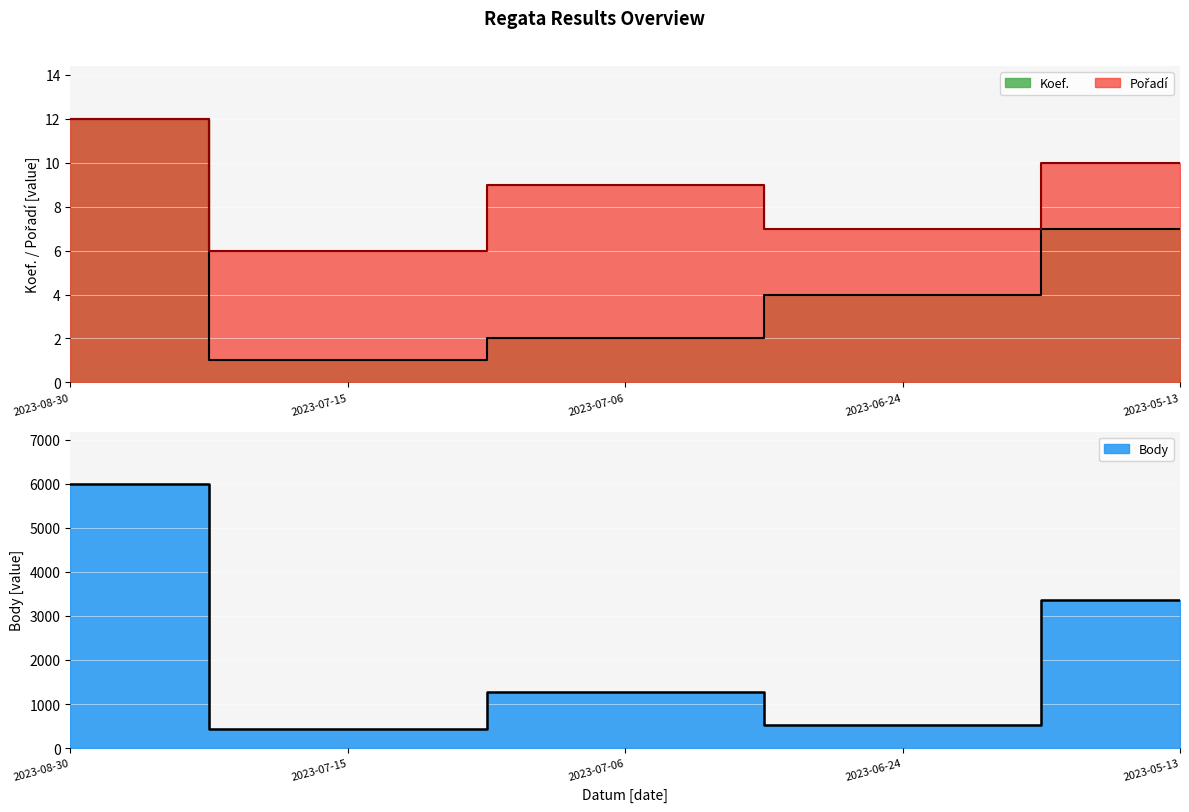

Which series has the largest total across all categories?

Body